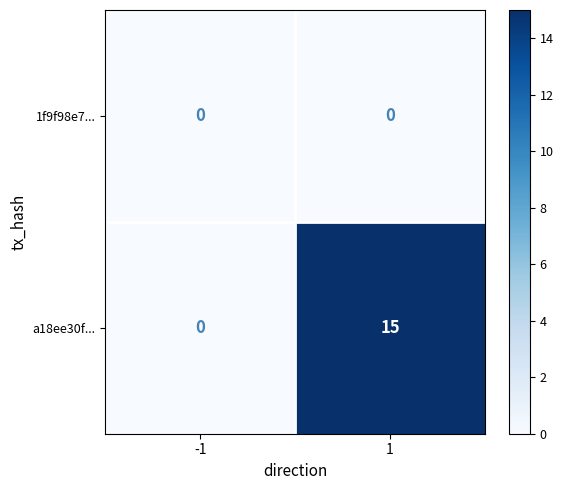

Rank the series by their average value, from highest to lowest.

a18ee30f..., 1f9f98e7...